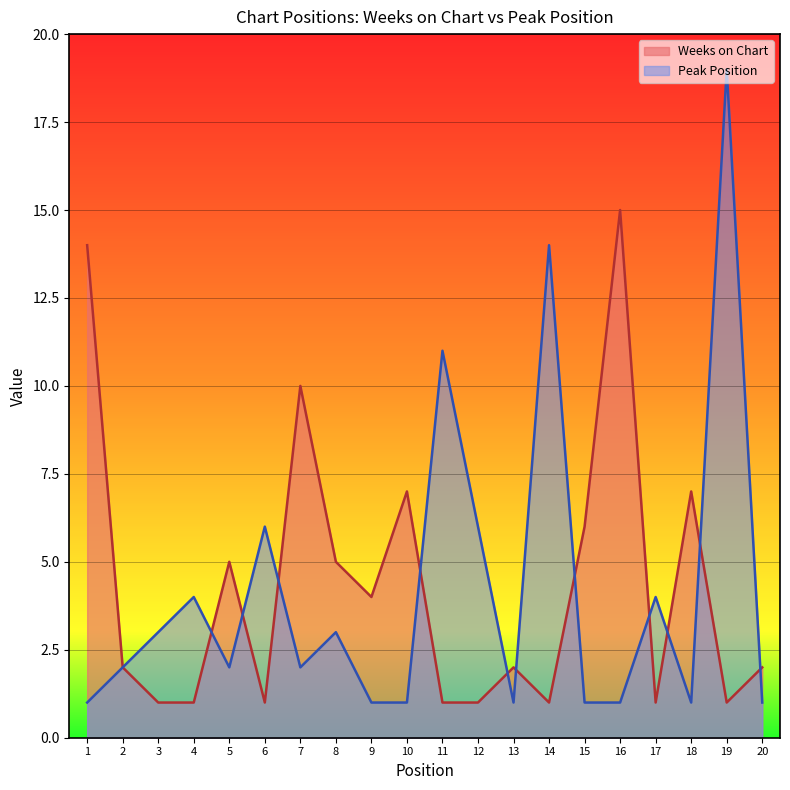

Rank the categories by Weeks on Chart value from highest to lowest.

16, 1, 7, 10, 18, 15, 5, 8, 9, 2, 13, 20, 3, 4, 6, 11, 12, 14, 17, 19